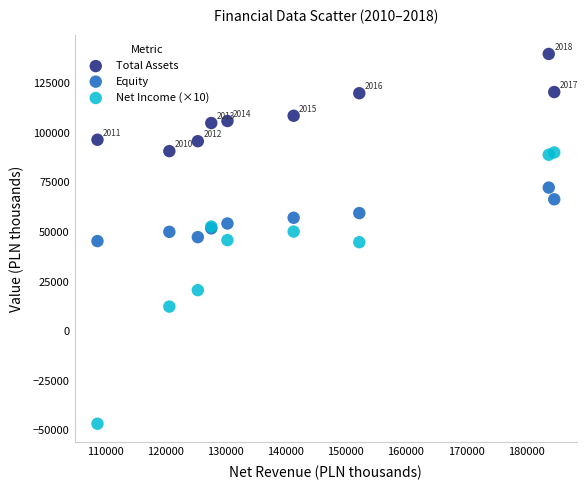

Which series reaches the minimum Y coordinate?

Net Income (×10)